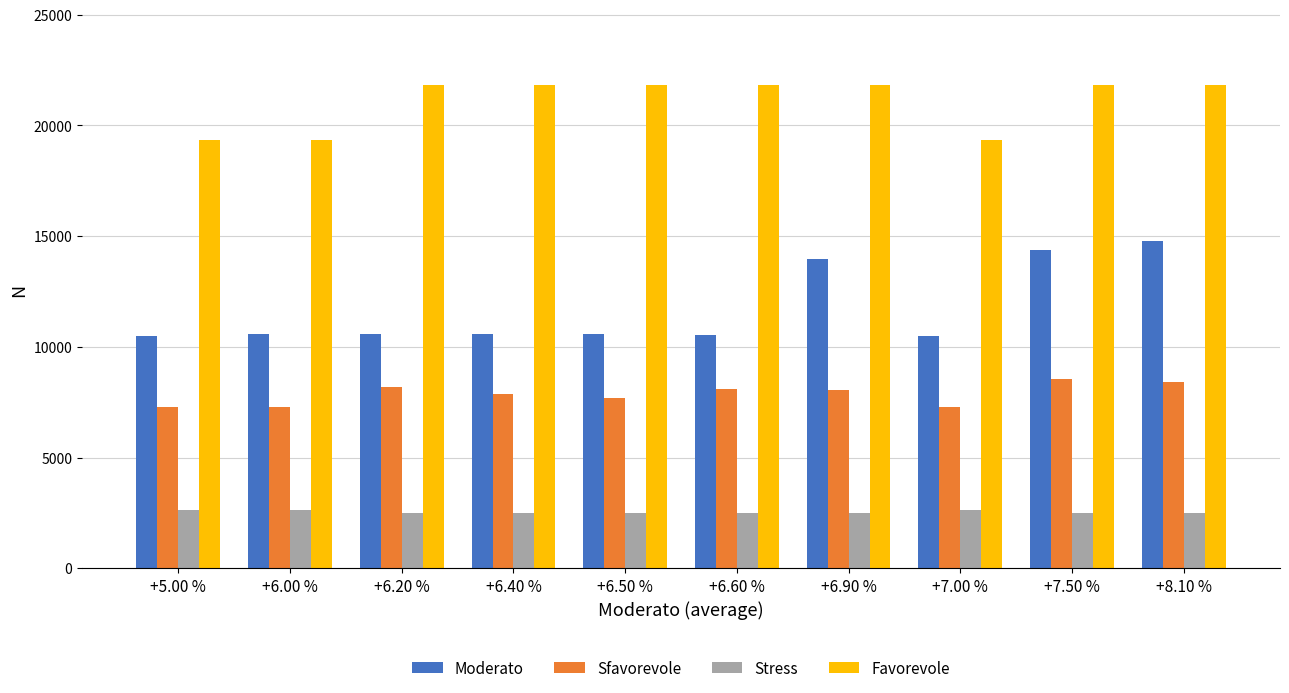

Rank the series by their average value, from lowest to highest.

Stress, Sfavorevole, Moderato, Favorevole